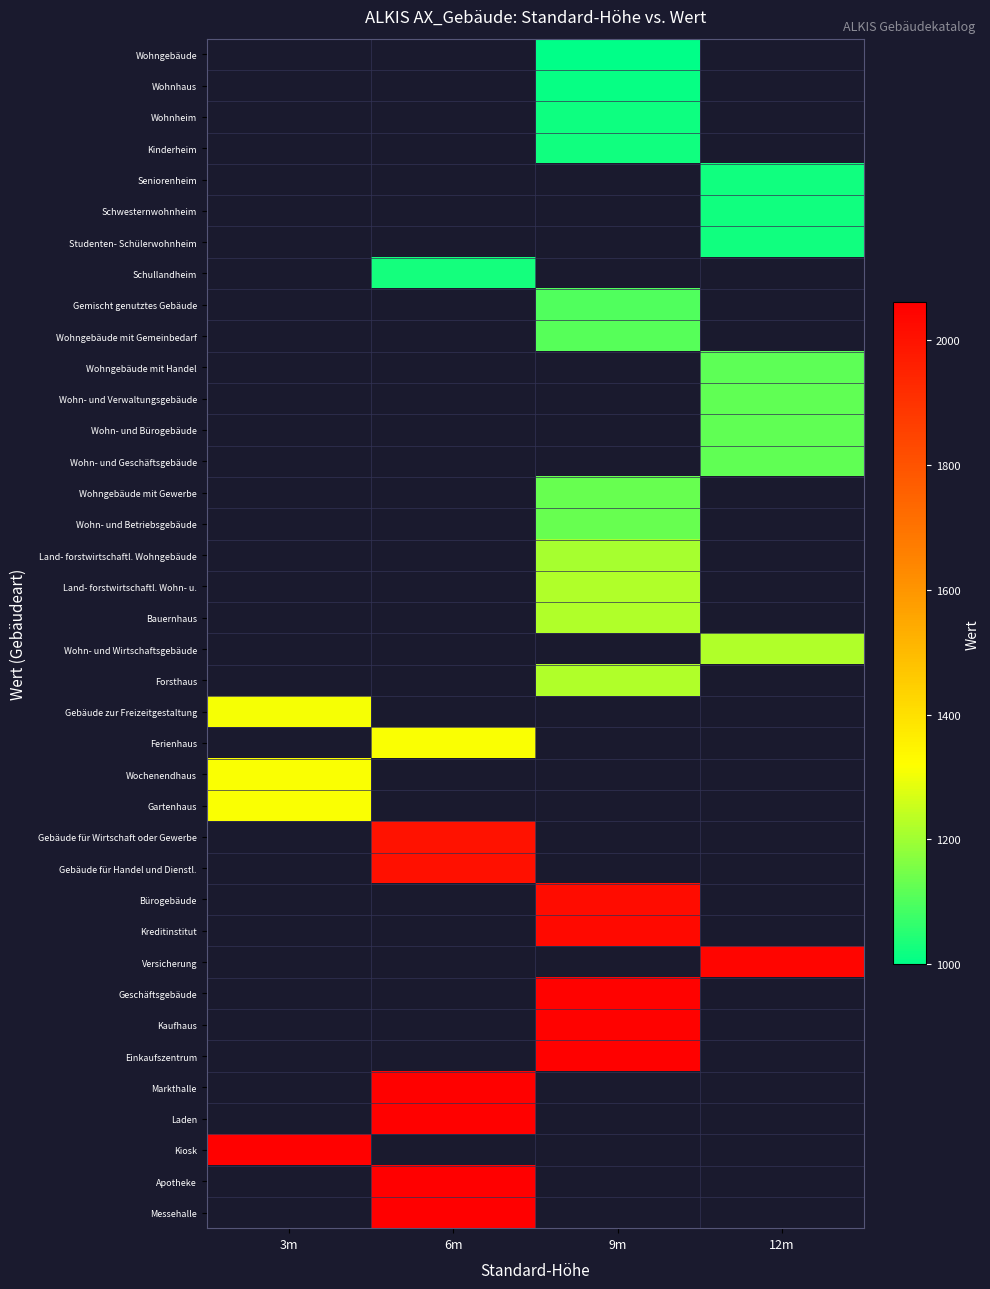

How many values in Wohnhaus are above zero?

1